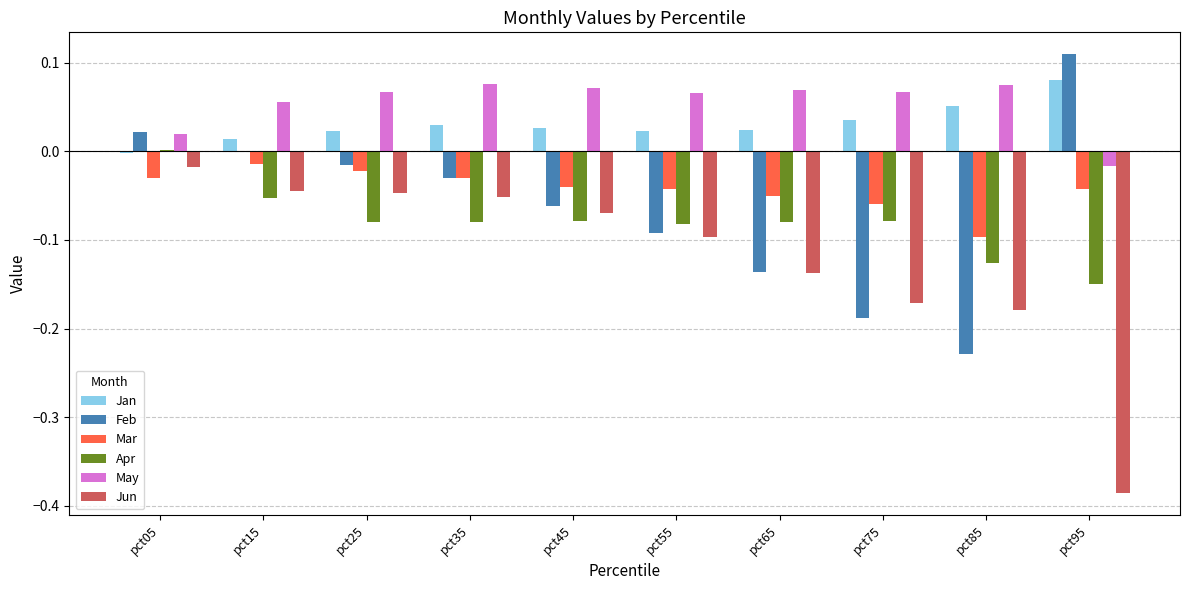

How many groups of bars are there?

10